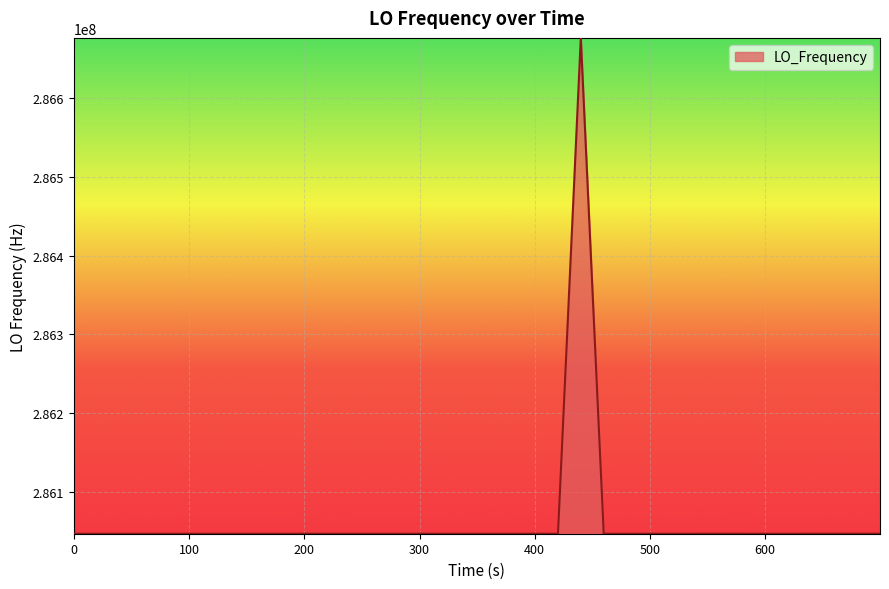

What is the maximum value shown in the chart?

286676141.5